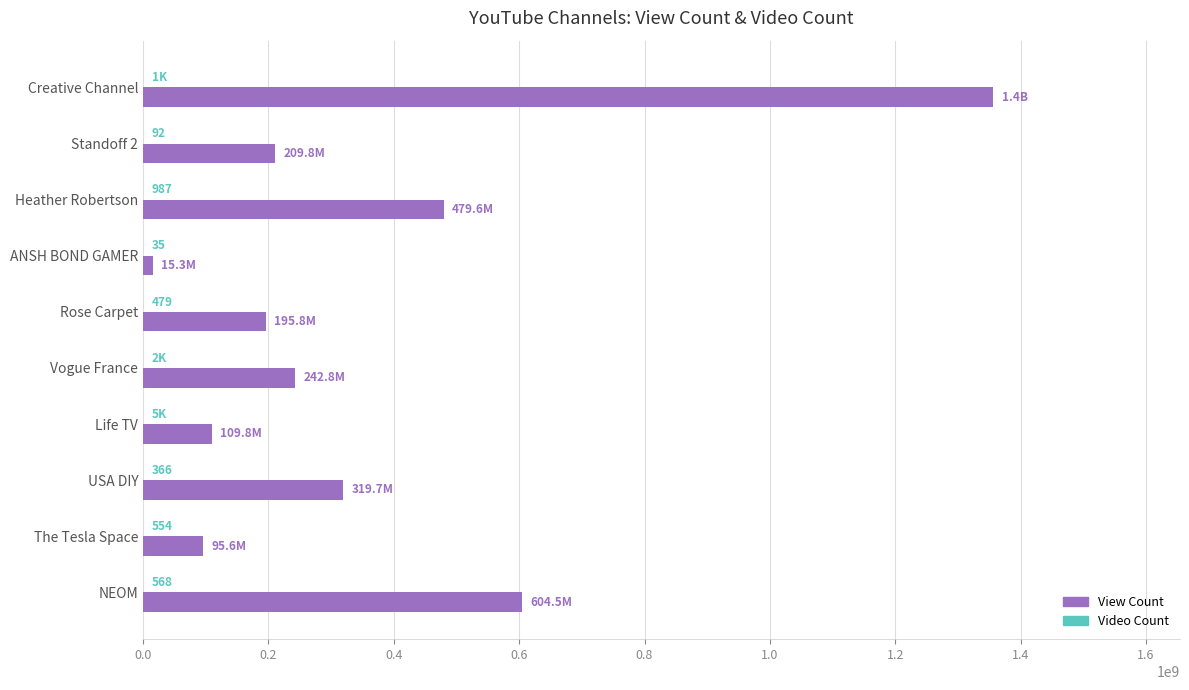

What is the maximum value shown in the chart?

1355941104